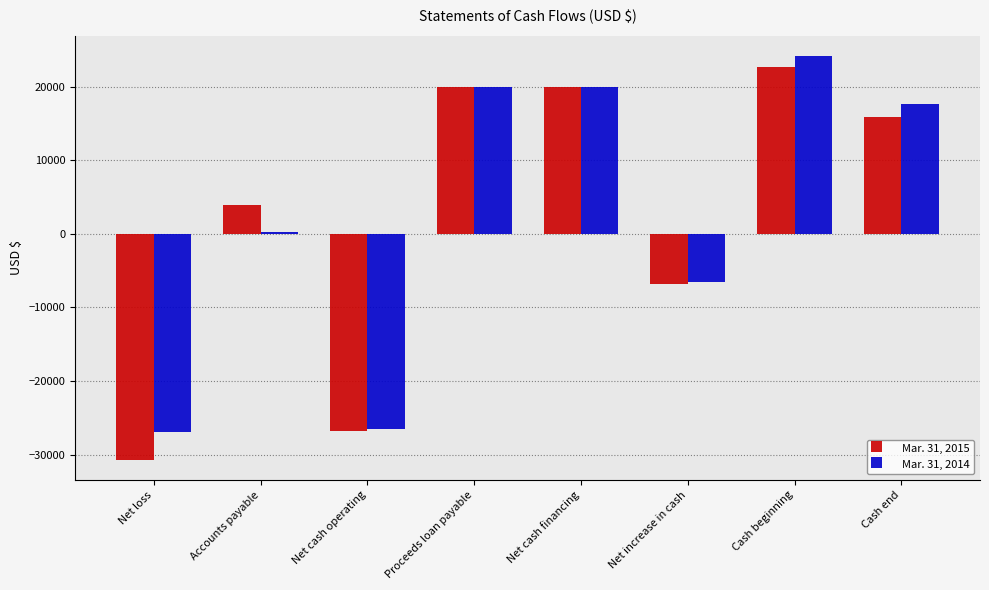

Reading left to right, list all the values displayed in this chart.

Mar. 31, 2015: -30694	3891	-26803	20000	20000	-6803	22628	15825
Mar. 31, 2014: -26872	305	-26567	20000	20000	-6567	24184	17617